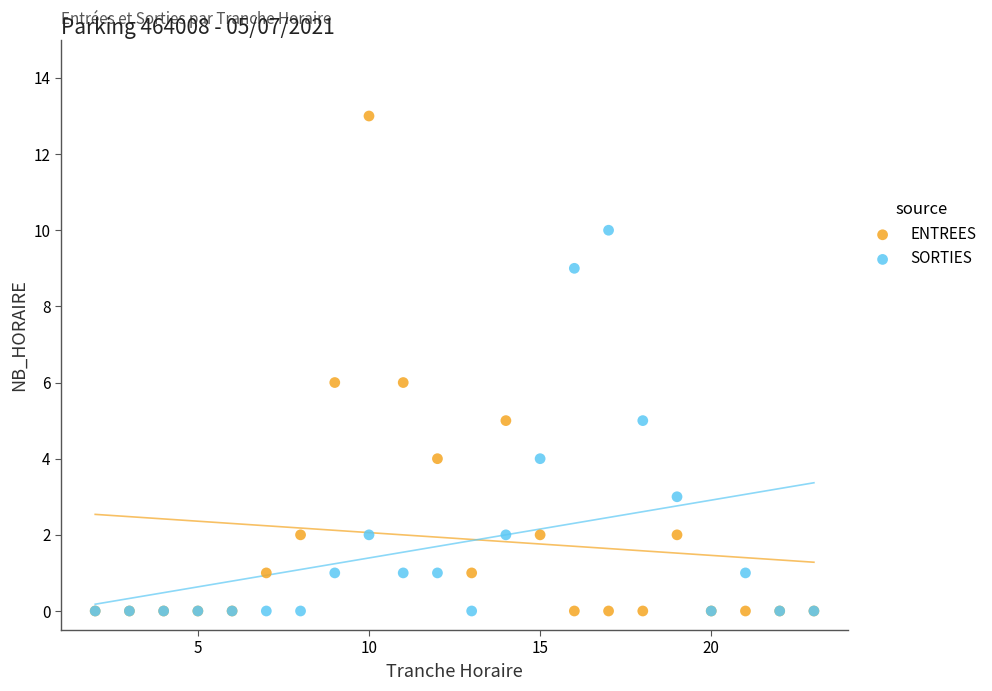

Which series has the widest spread of Y values?

ENTREES